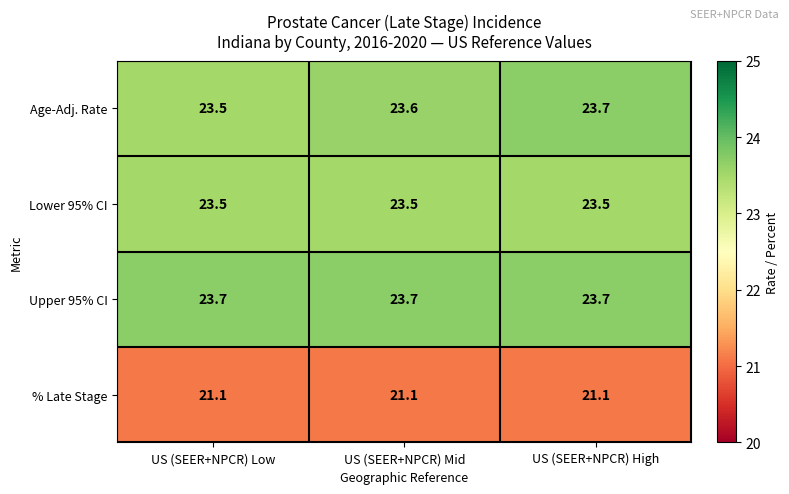

What is the maximum value shown in the chart?

23.7